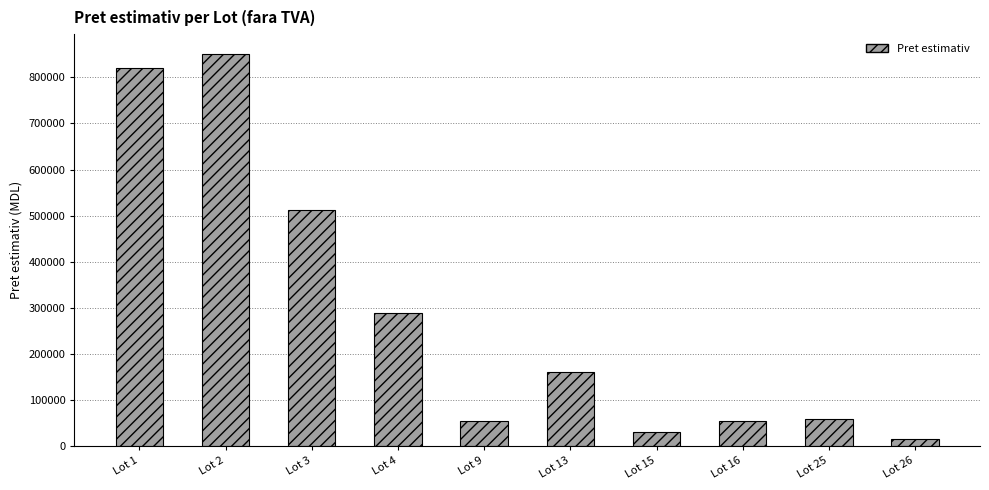

True or false: the data shows 275057.8 at Lot 13.

False